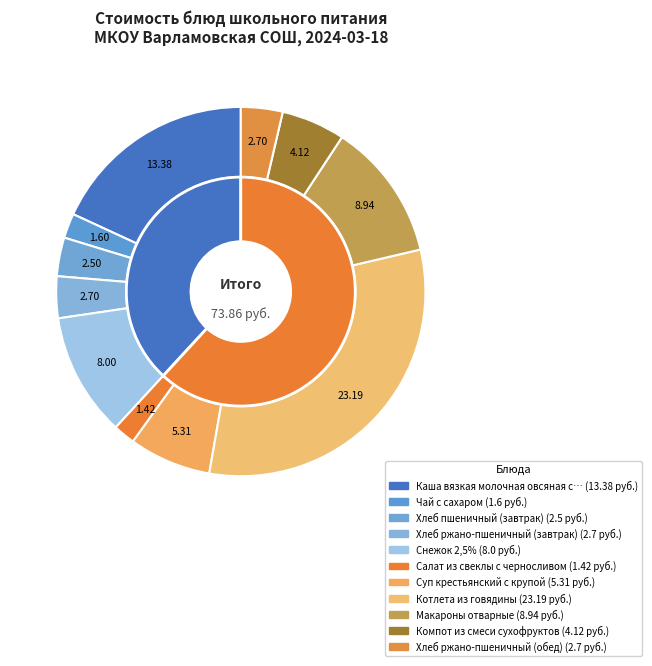

Is there any slice that represents more than half of the pie?

No